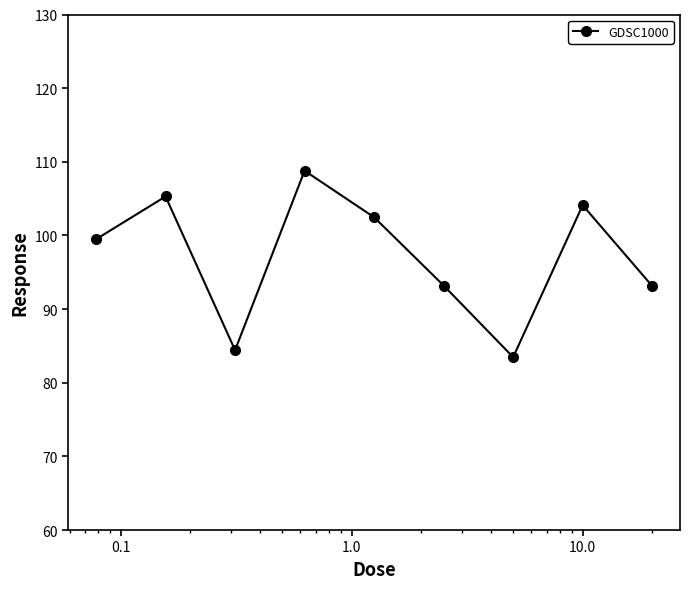

What is the maximum value shown in the chart?

108.8